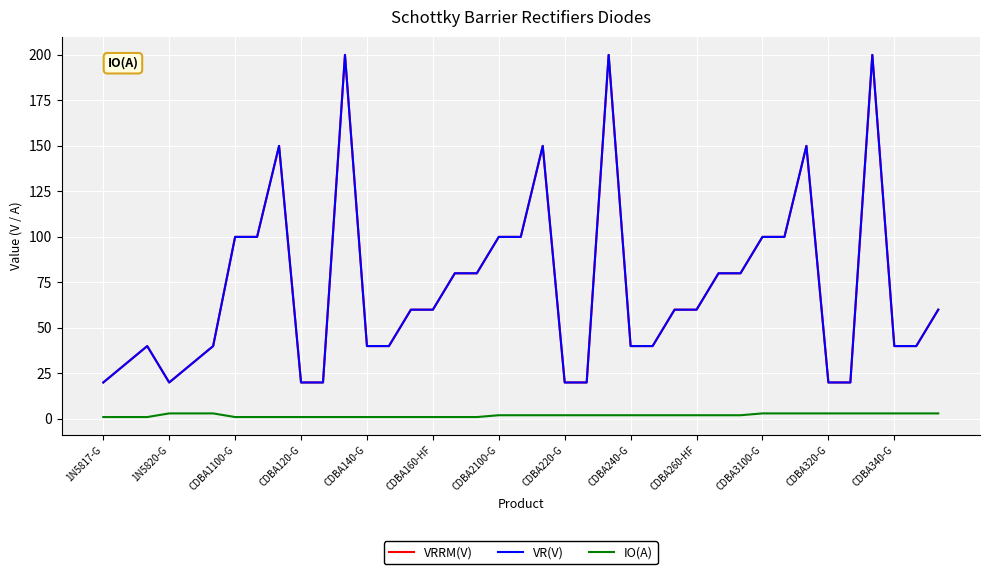

Is this an area chart (filled region under the line)?

No